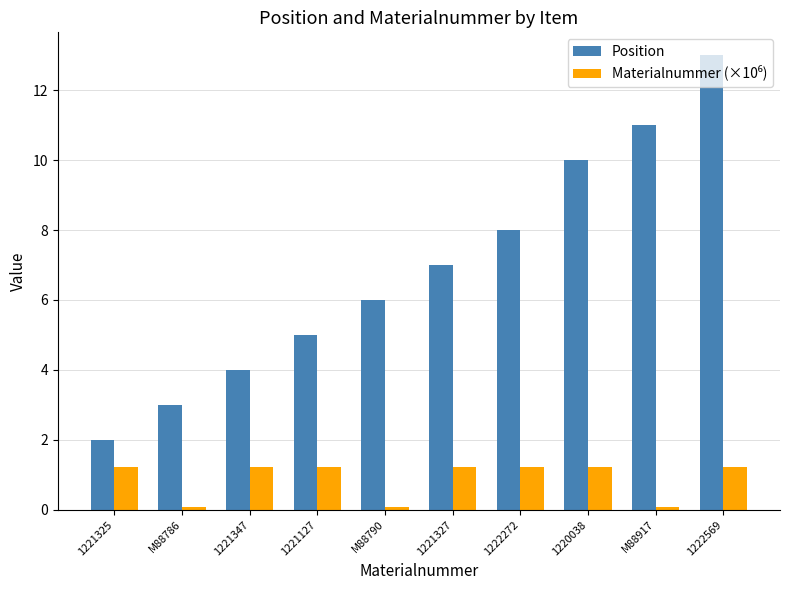

What is the sum of all Position values?

69.0